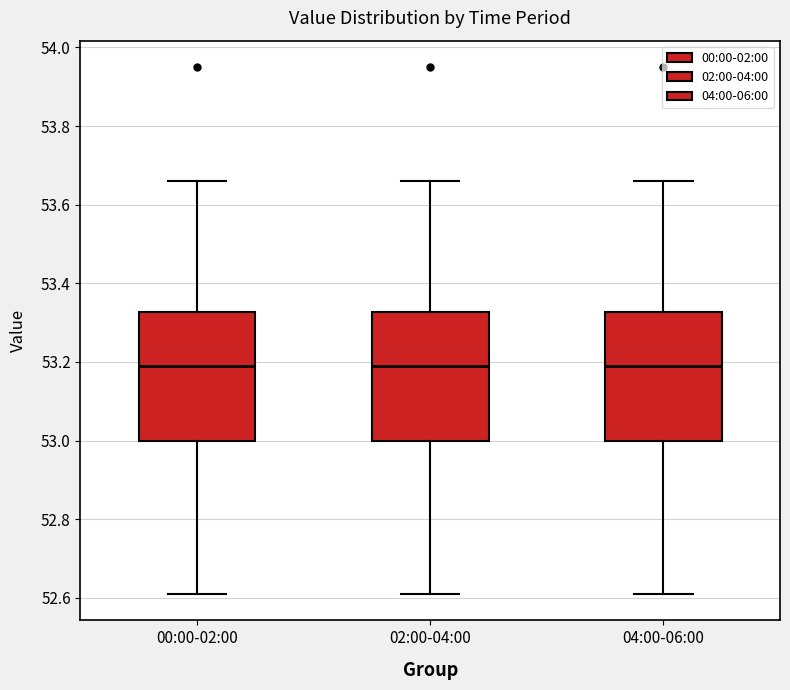

Where is the lower edge of the box for 04:00-06:00 on the y-axis? The values are not printed on the chart, so give them approximately, as read against the axis.

53.00